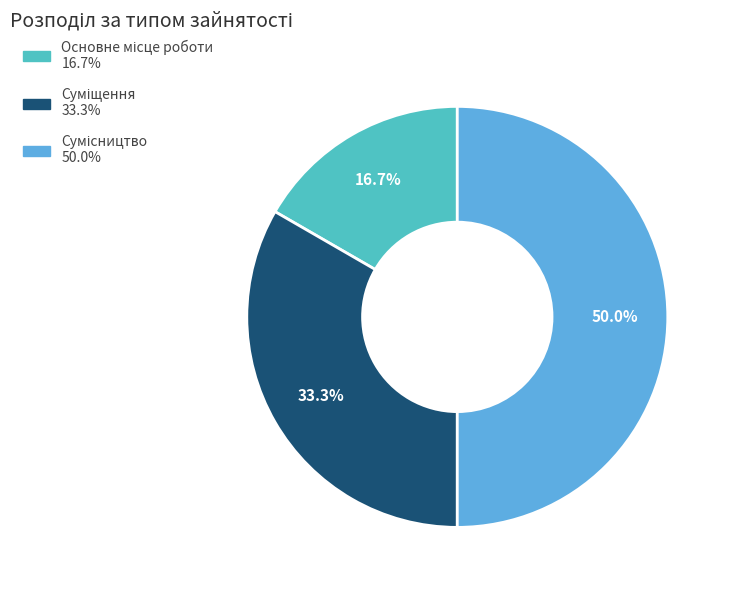

What is the ratio of the value at Суміщення to the value at Сумісництво?

0.7